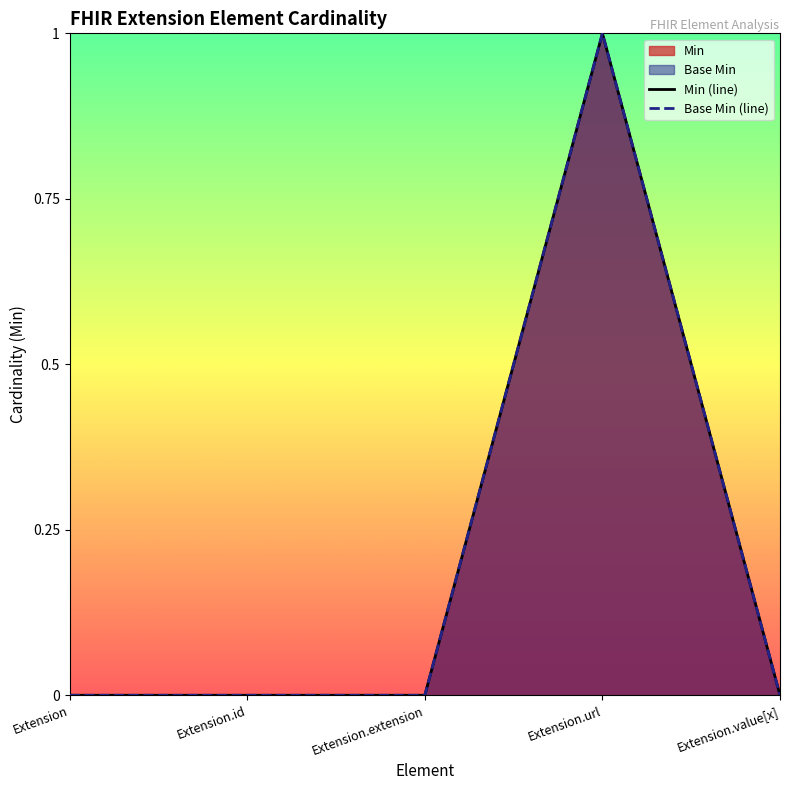

Which series has the widest spread of values?

Min (line)